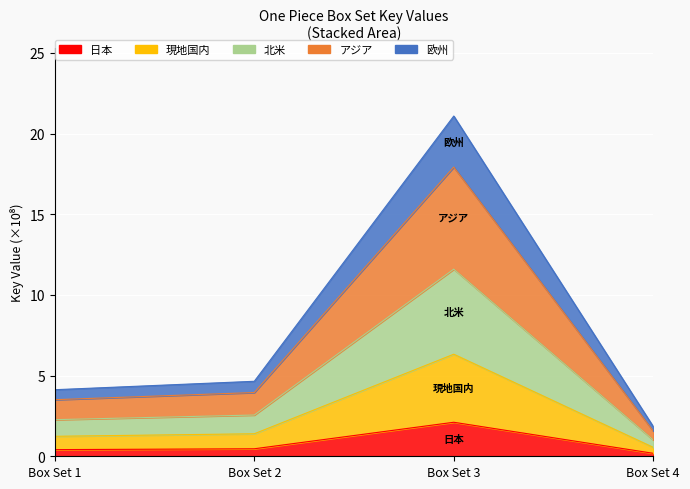

What is the average value?

7.9